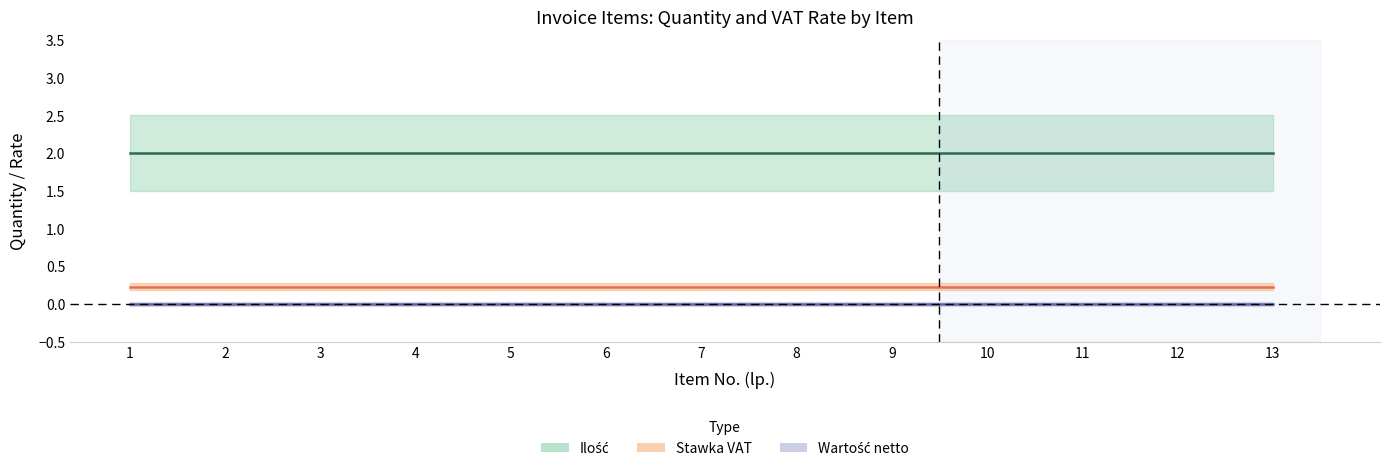

The Wartość netto series shows 0 at 11. True or false?

True